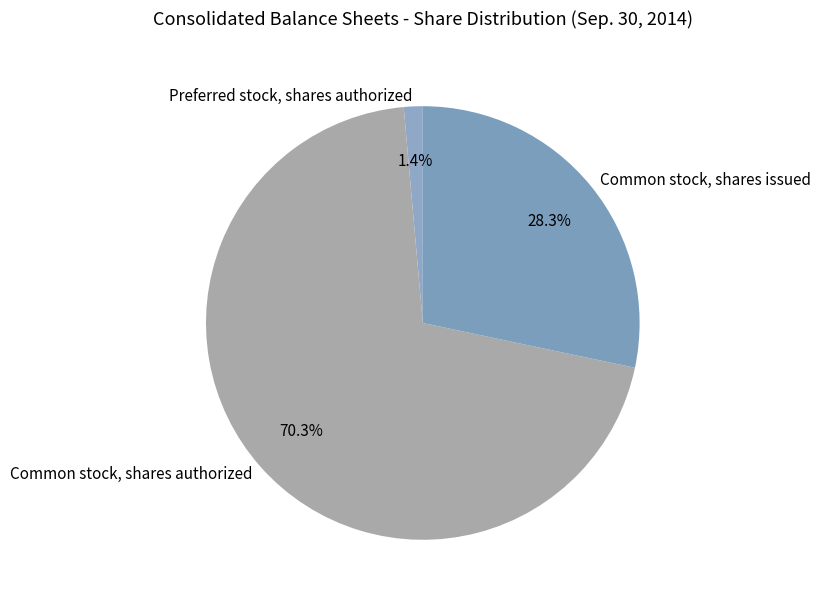

What is the total percentage of Common stock, shares authorized and Preferred stock, shares authorized?

71.7%